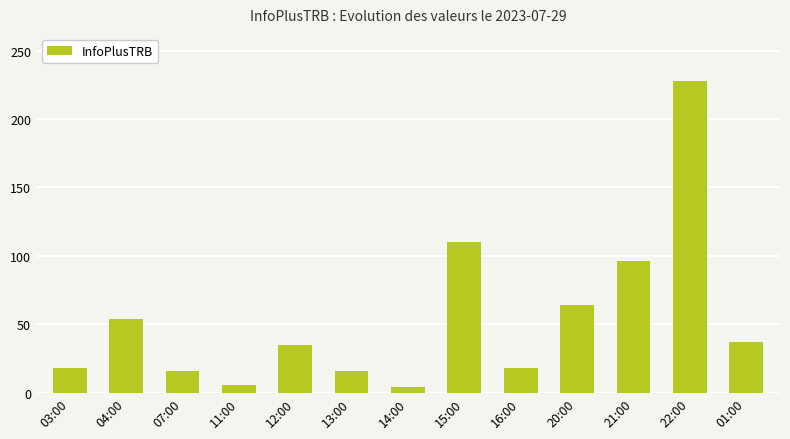

The chart shows a value of 96 at 21:00. True or false?

True